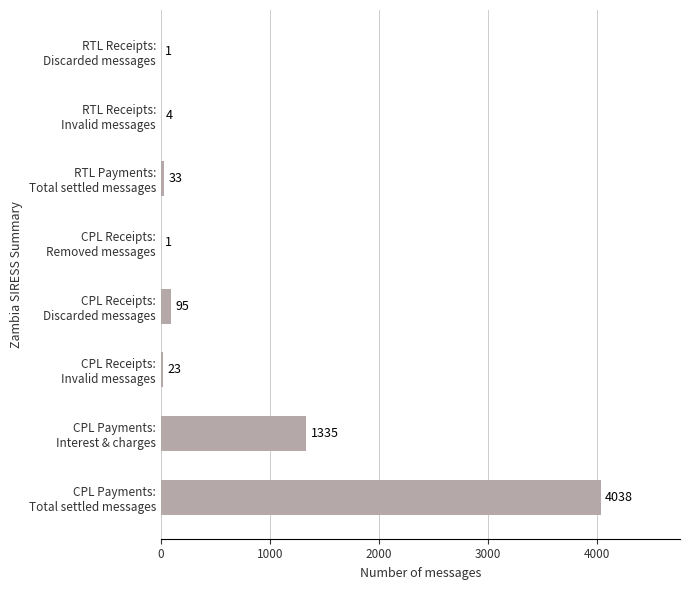

What is the greatest value displayed?

4038